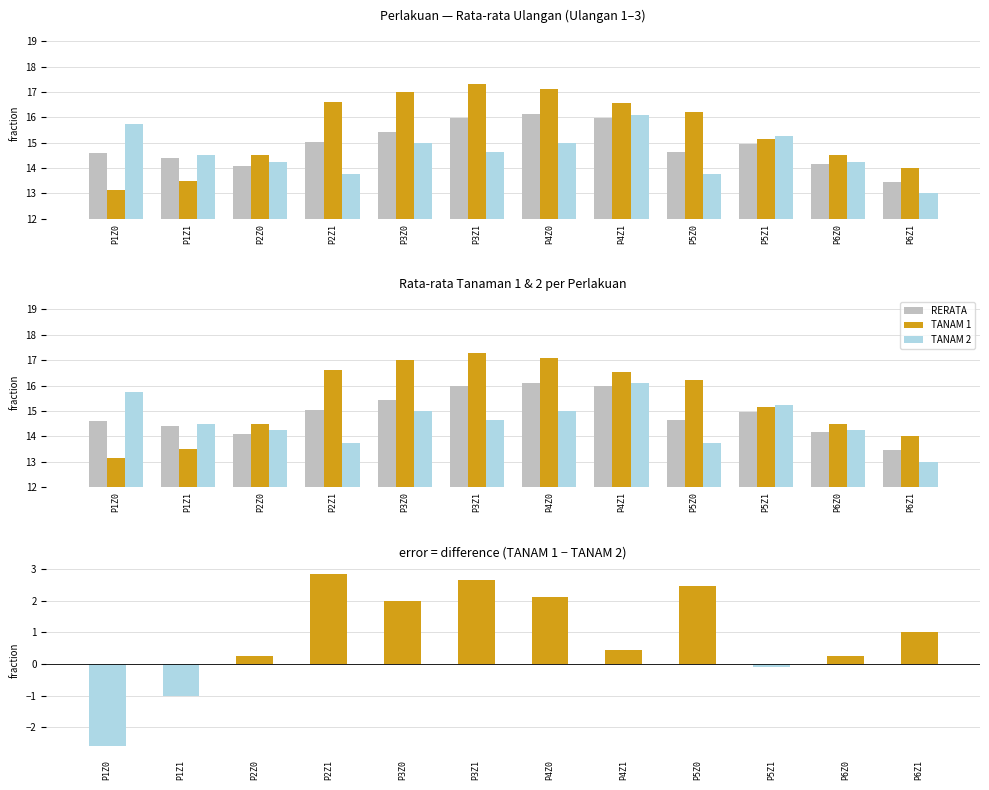

Rank the categories by TANAM 1 − TANAM 2 value from lowest to highest.

P1Z0, P1Z1, P5Z1, P2Z0, P6Z0, P4Z1, P6Z1, P3Z0, P4Z0, P5Z0, P3Z1, P2Z1